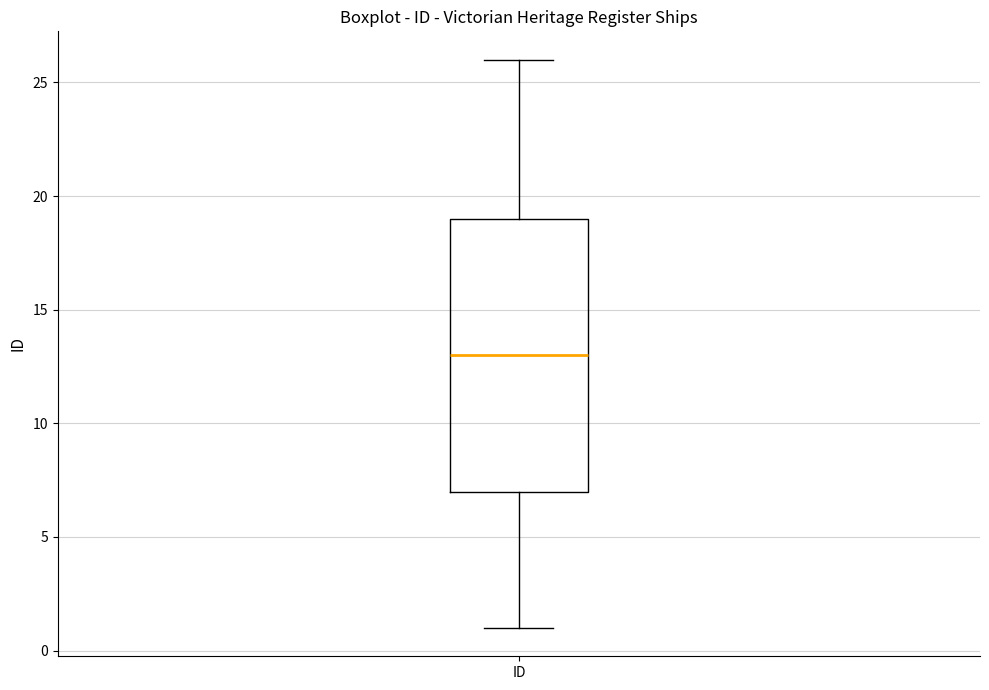

Where does the lower whisker of the box for ID end on the y-axis? The values are not printed on the chart, so give them approximately, as read against the axis.

1